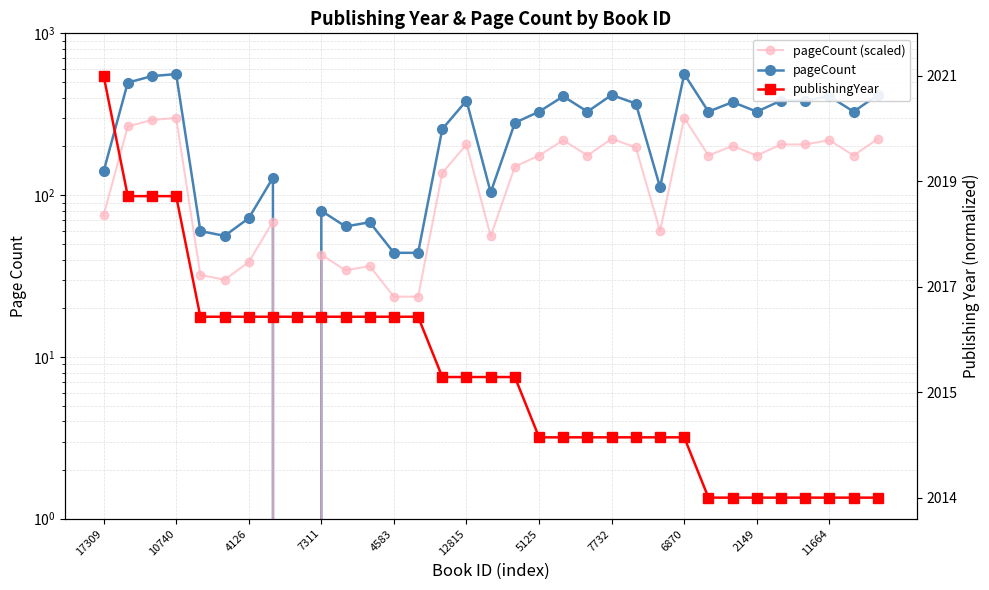

What is the difference between the maximum and minimum values in the pageCount (scaled) series?

300.0